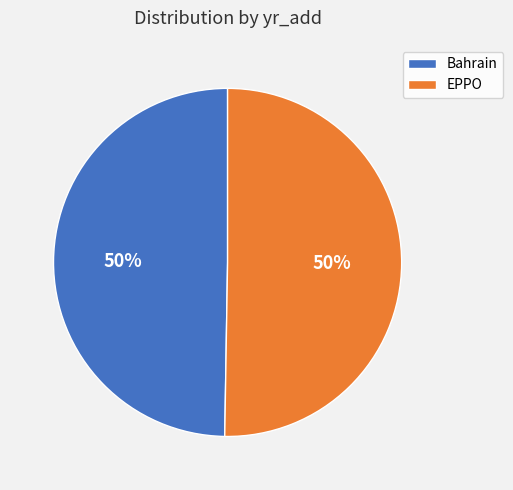

To the nearest percent, what is the combined percentage of EPPO and Bahrain?

100%